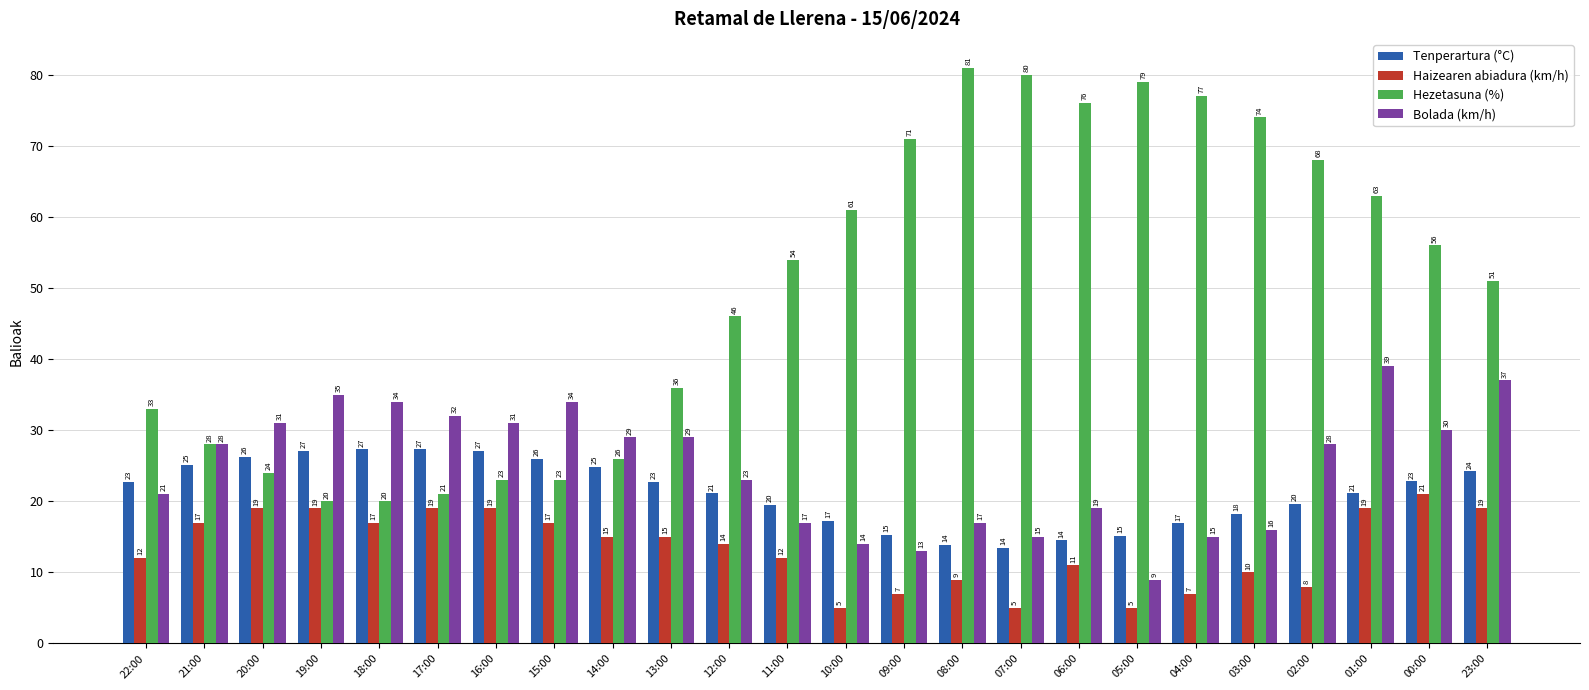

How many groups of bars are there?

24